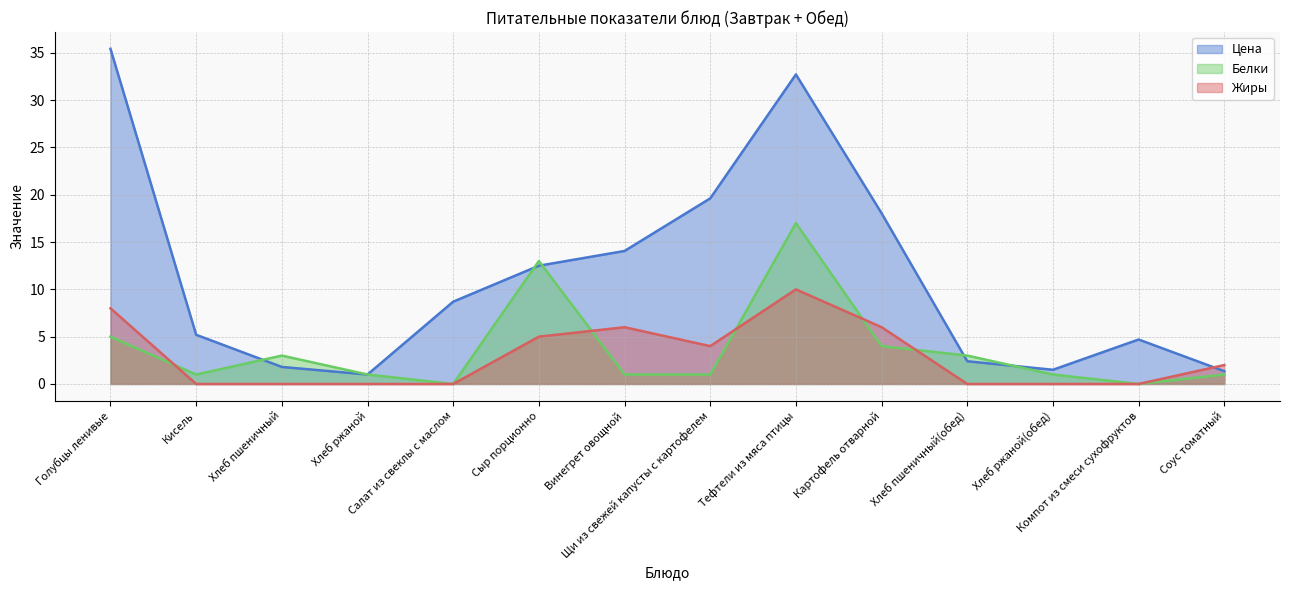

How many data points in Белки are above 1?

6